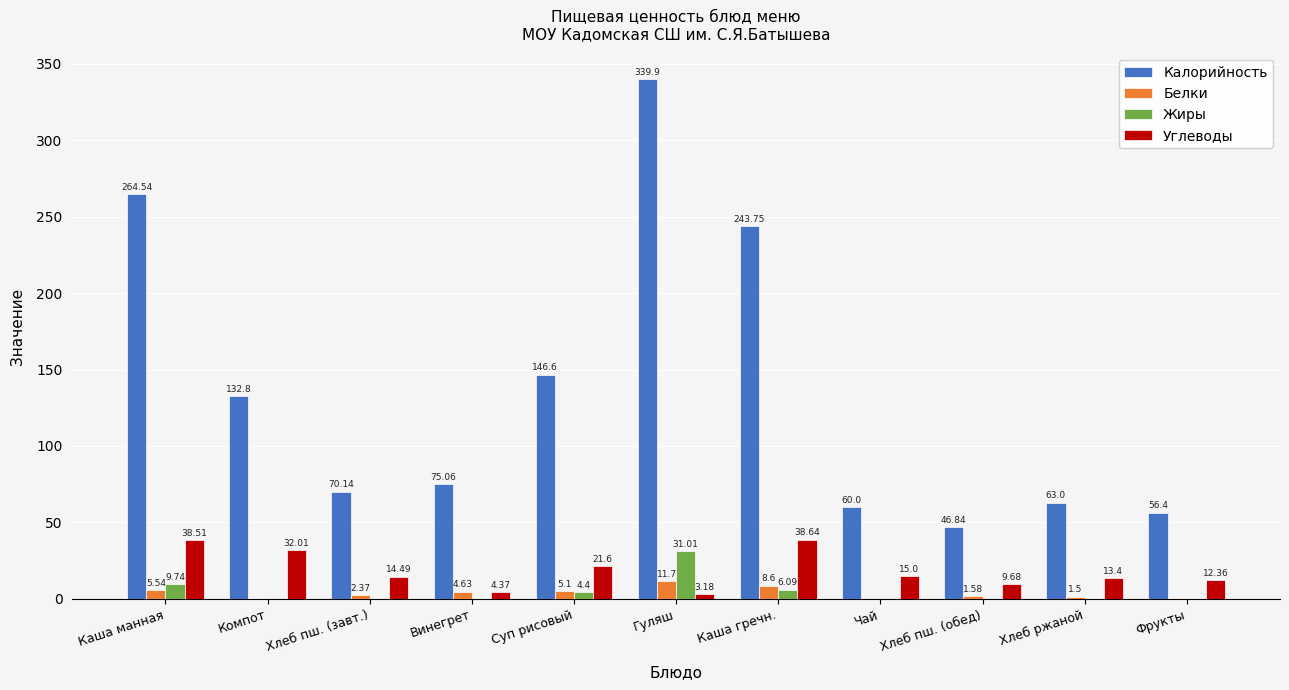

At which category does the chart reach its peak across all series?

Гуляш